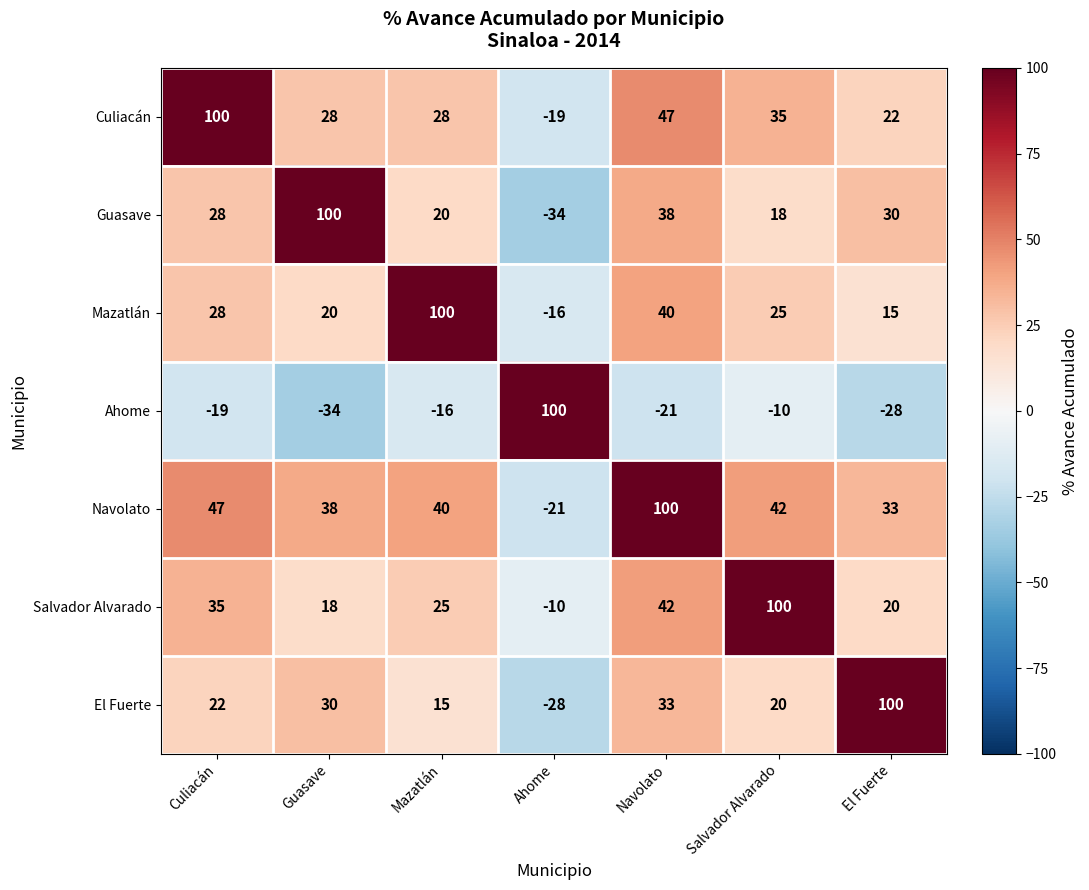

What is the spread (max minus min) of values at Salvador Alvarado?

110